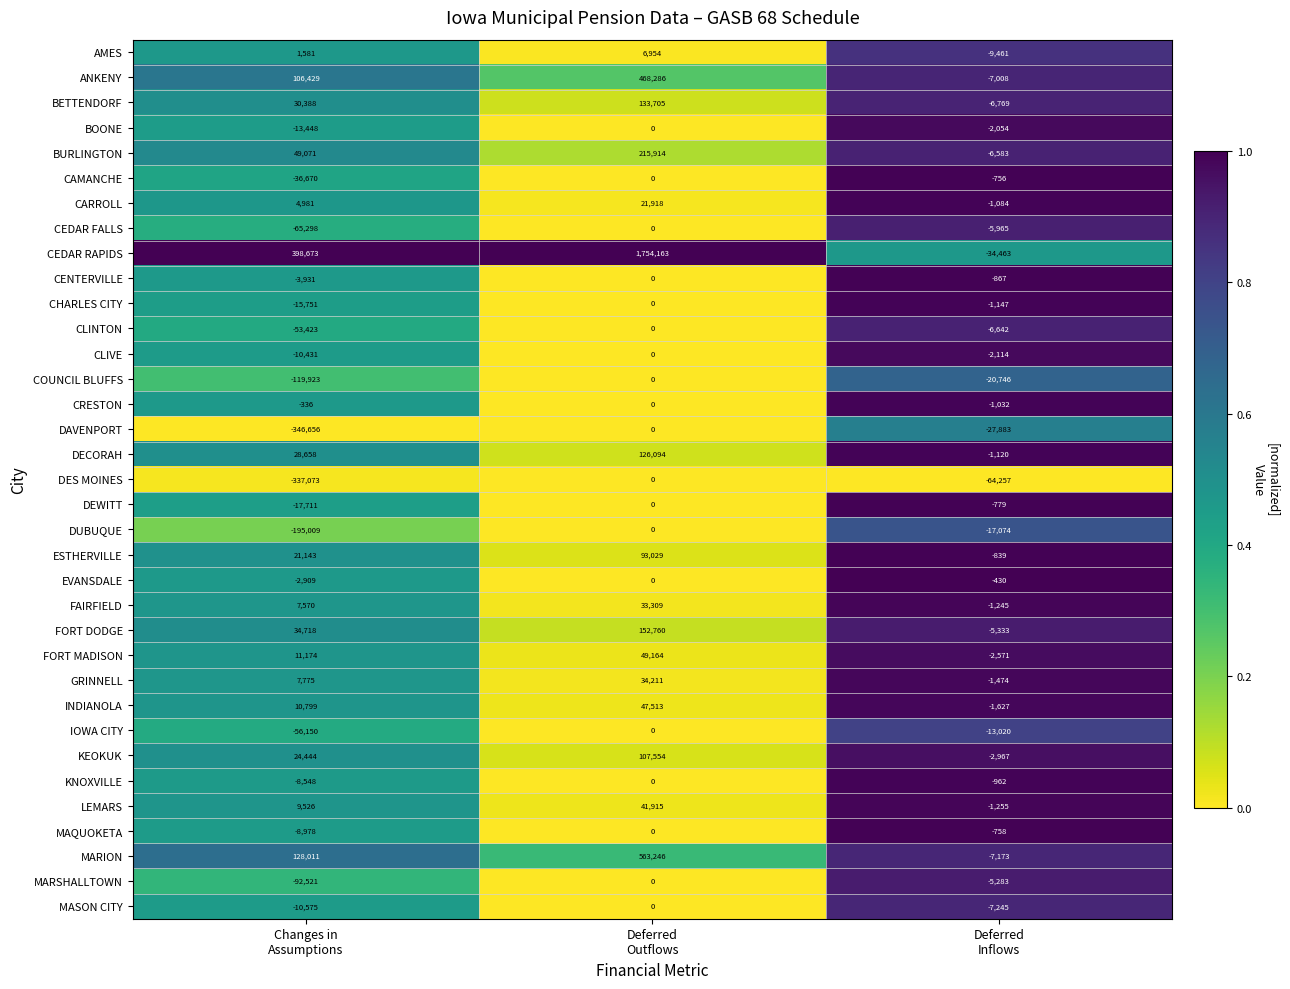

At which category is the sum across all series the highest?

Deferred
Outflows